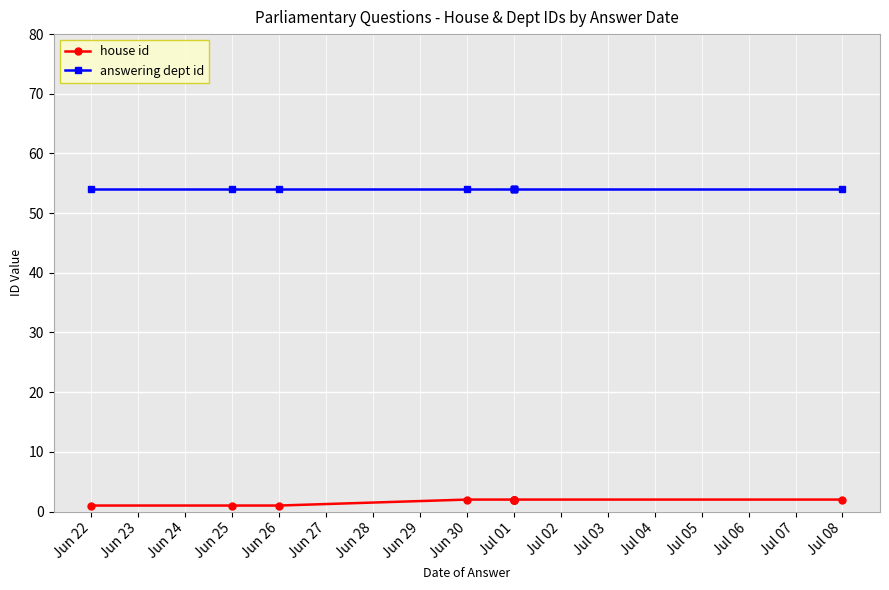

What is the maximum value shown in the chart?

54